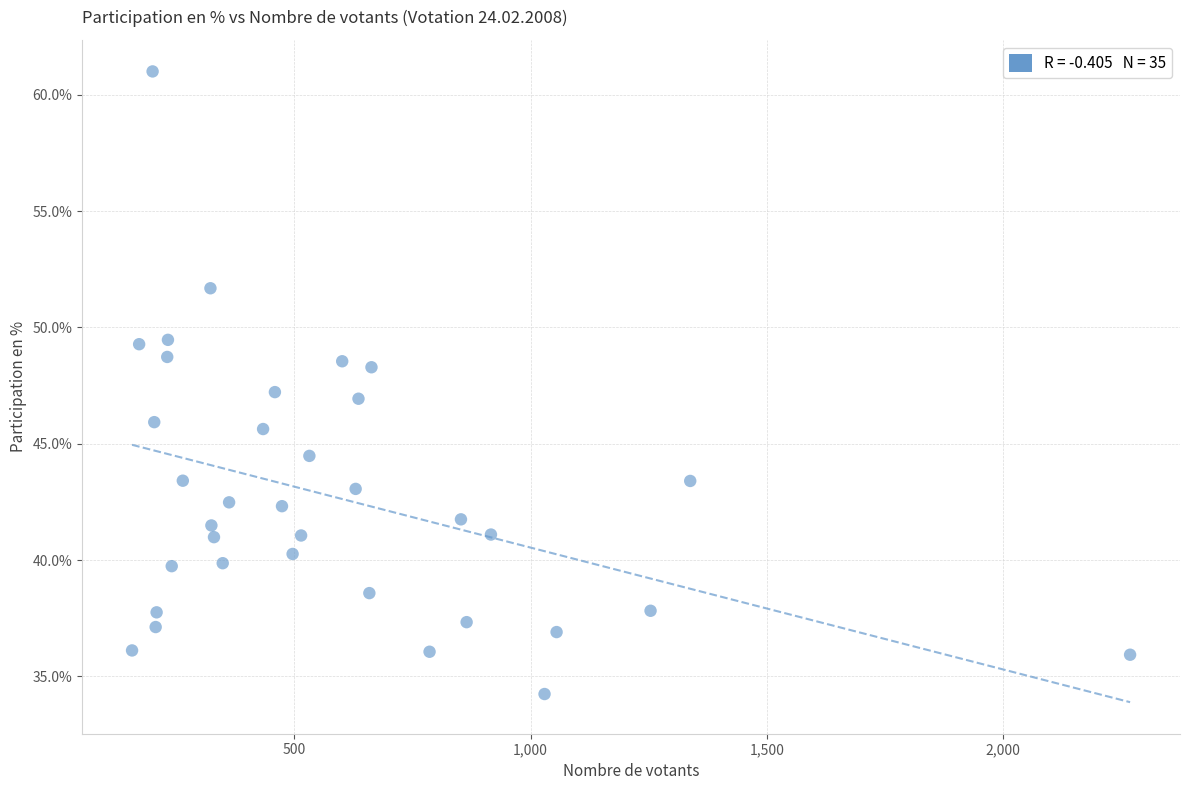

What is the range of X values (max minus min)?

2113.5